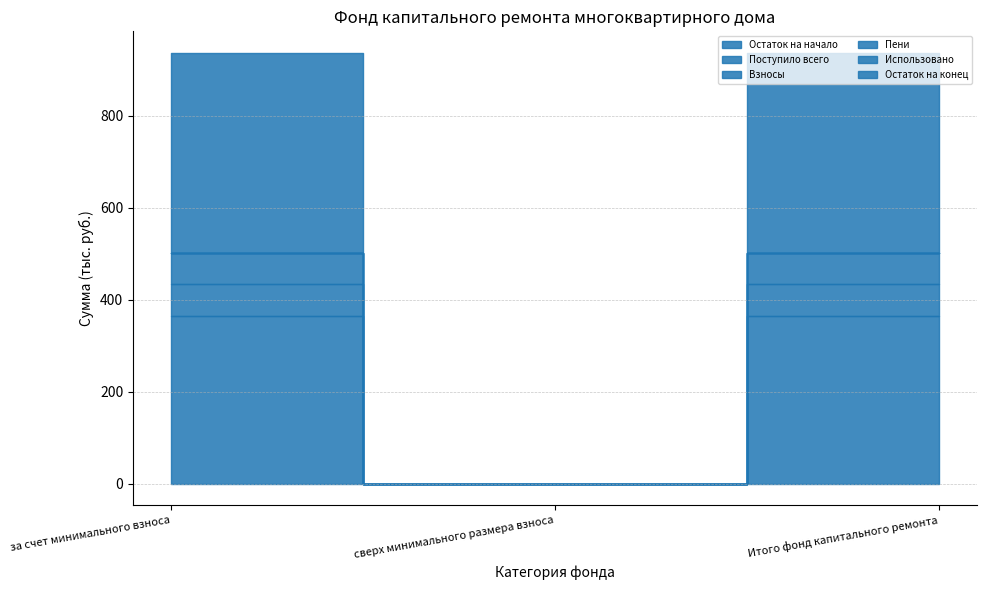

What is the average value of the Пени series?

0.1